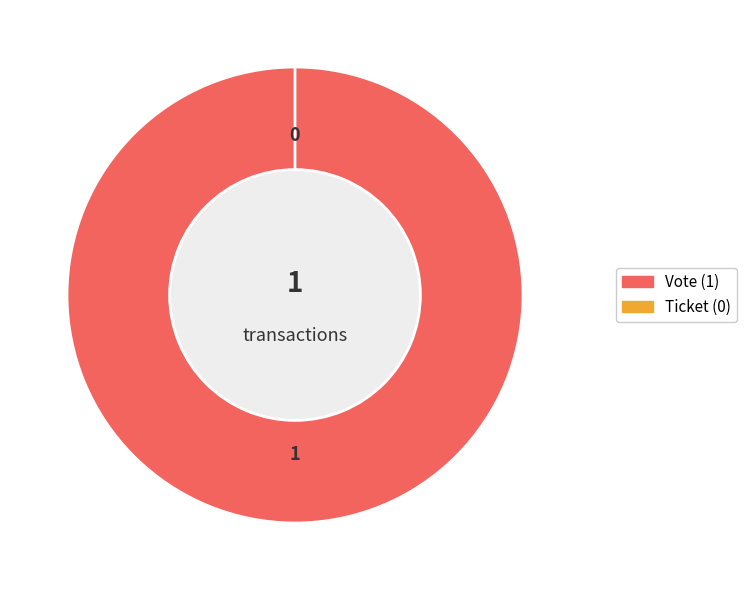

What is the smallest slice in the pie chart?

Ticket